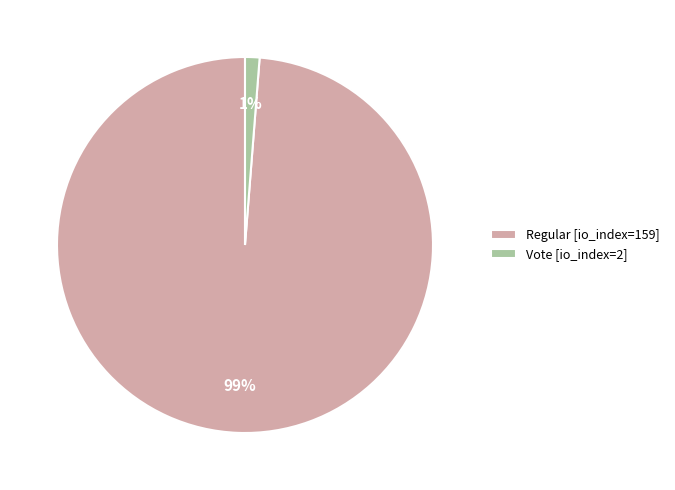

Rank the categories by value from highest to lowest.

Regular [io_index=159], Vote [io_index=2]